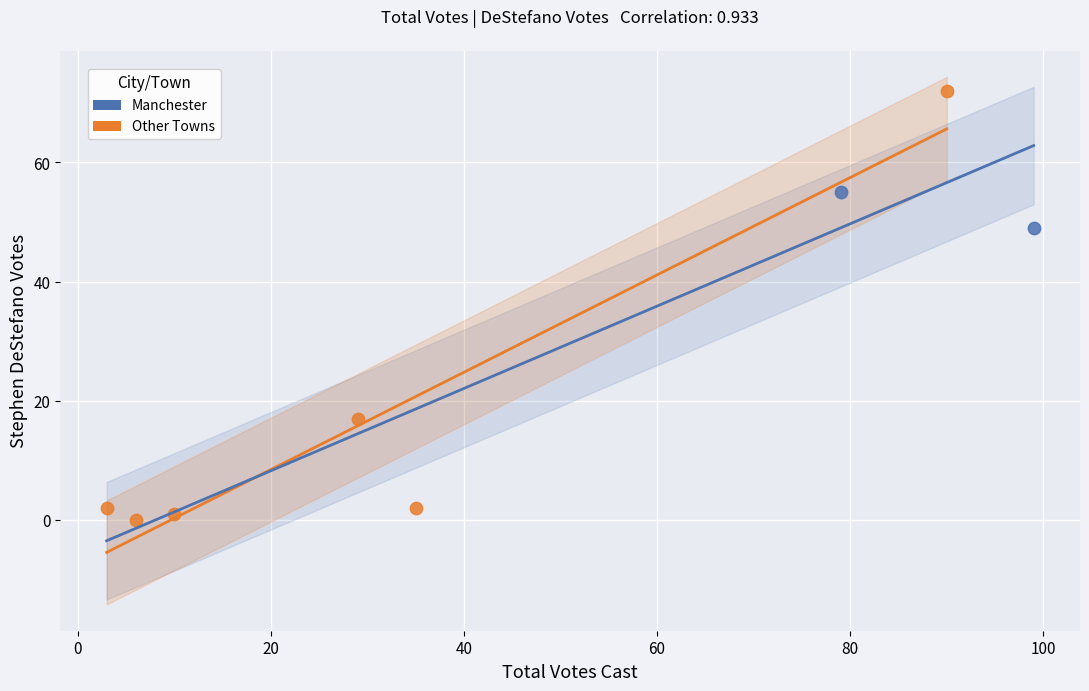

What are all the series names shown in the legend?

Manchester, Other Towns